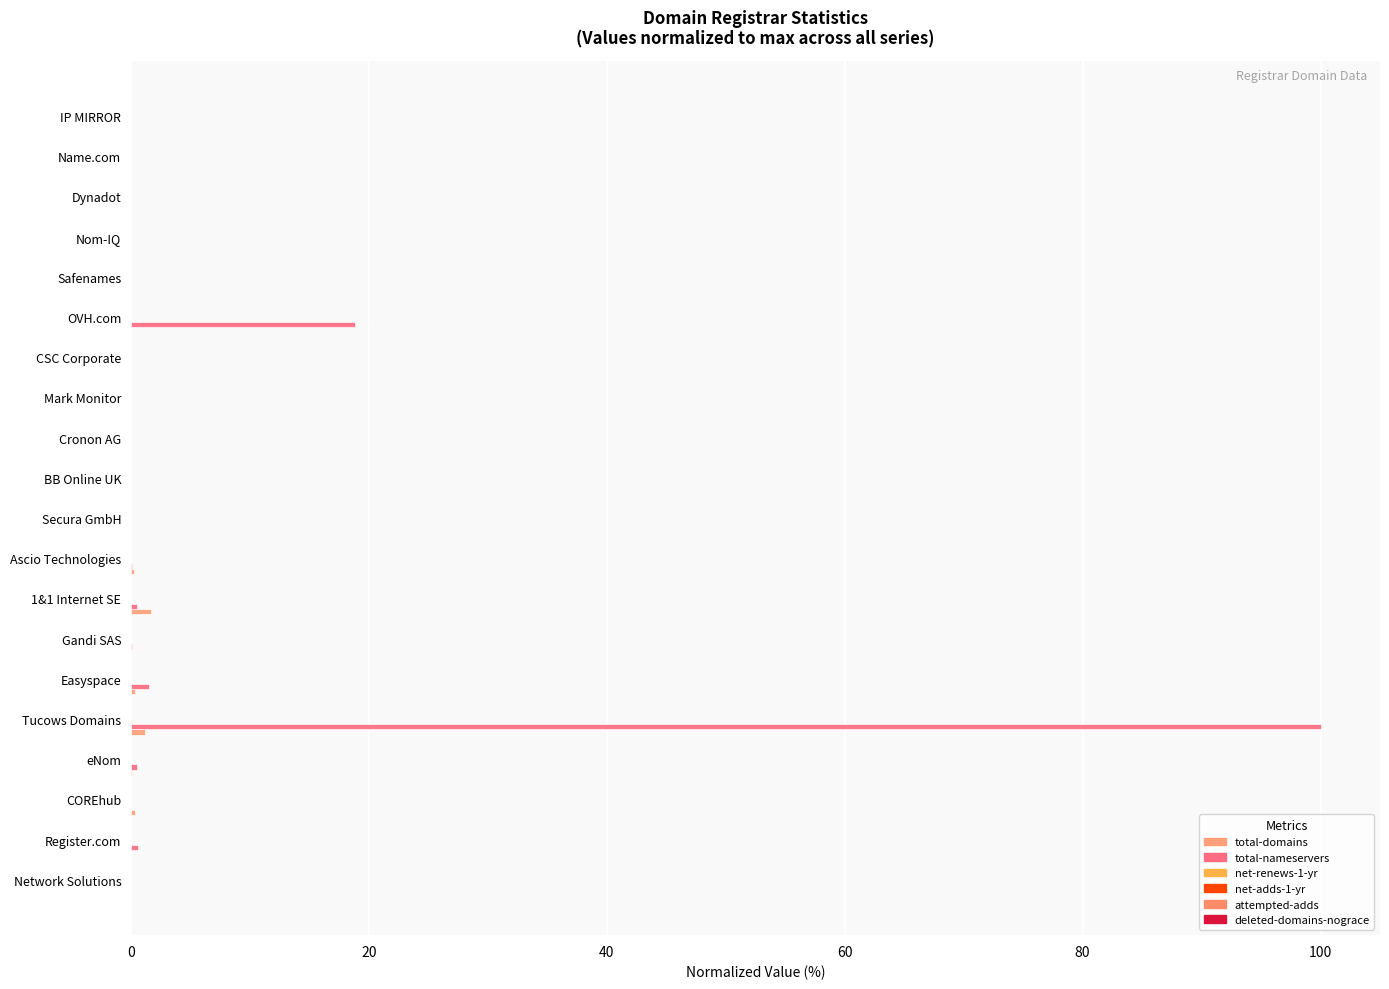

Reading left to right, what are all the values shown in this chart?

total-domains: 0.0	0.0	0.3	0.1	1.2	0.3	0.0	1.7	0.2	0.0	0.0	0.0	0.0	0.0	0.0	0.0	0.0	0.0	0.0	0.0
total-nameservers: 0.0	0.6	0.0	0.5	100.0	1.5	0.1	0.5	0.0	0.0	0.0	0.0	0.0	0.0	18.8	0.0	0.0	0.0	0.0	0.0
net-renews-1-yr: 0.0	0.0	0.0	0.0	0.1	0.0	0.0	0.0	0.0	0.0	0.0	0.0	0.0	0.0	0.0	0.0	0.0	0.0	0.0	0.0
net-adds-1-yr: 0.0	0.0	0.0	0.0	0.0	0.0	0.0	0.0	0.0	0.0	0.0	0.0	0.0	0.0	0.0	0.0	0.0	0.0	0.0	0.0
attempted-adds: 0.0	0.0	0.0	0.0	0.0	0.0	0.0	0.0	0.0	0.0	0.0	0.0	0.0	0.0	0.0	0.0	0.0	0.0	0.0	0.0
deleted-domains-nograce: 0.0	0.0	0.0	0.0	0.0	0.0	0.0	0.0	0.0	0.0	0.0	0.0	0.0	0.0	0.0	0.0	0.0	0.0	0.0	0.0